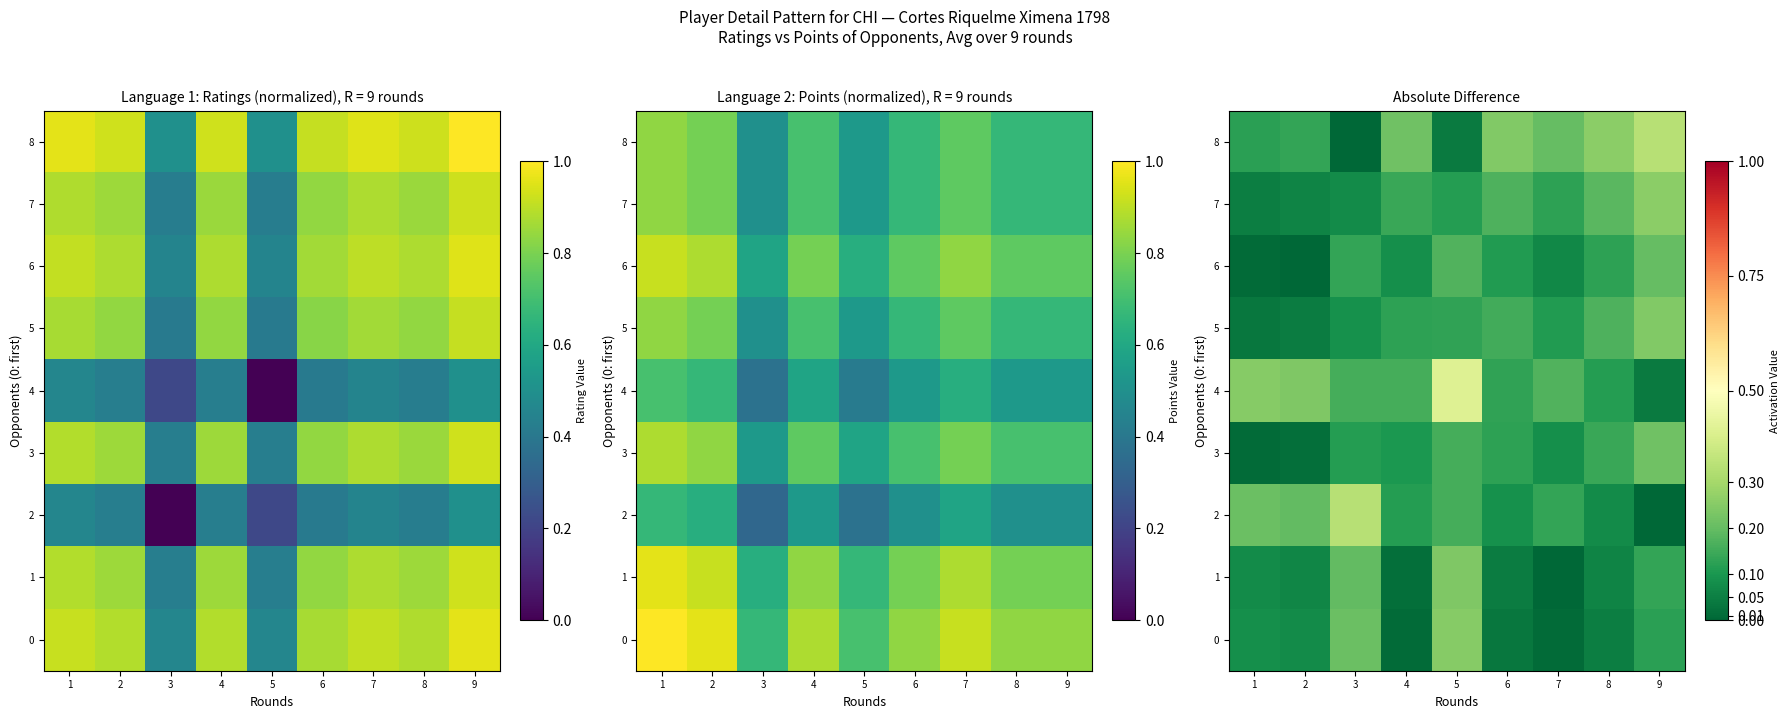

Which category has the highest value across all series?

5